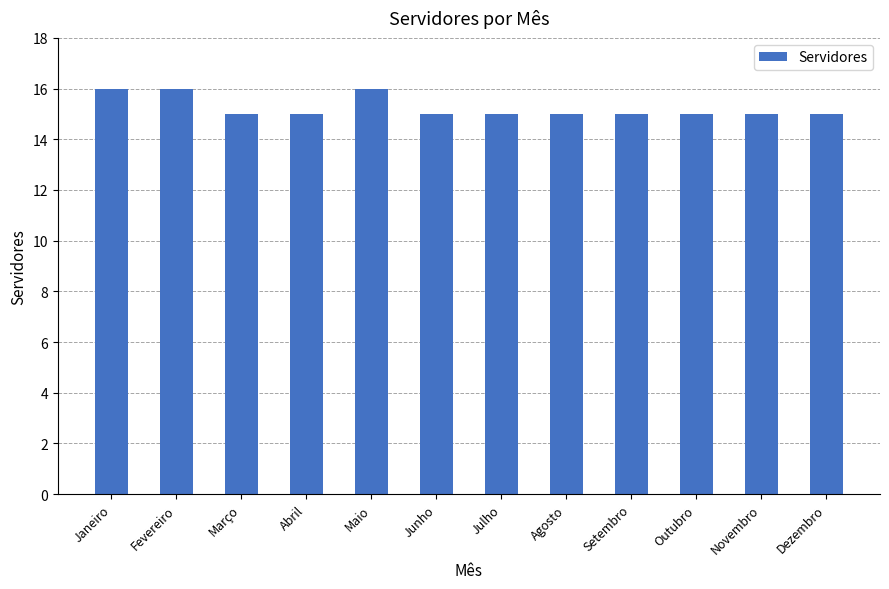

Count the number of categories in the chart.

12